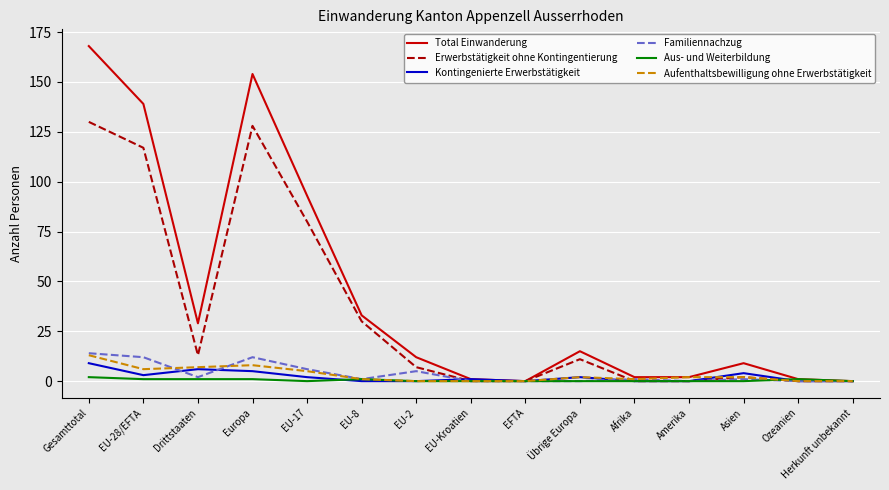

The Aufenthaltsbewilligung ohne Erwerbstätigkeit series shows 0 at Ozeanien. True or false?

True